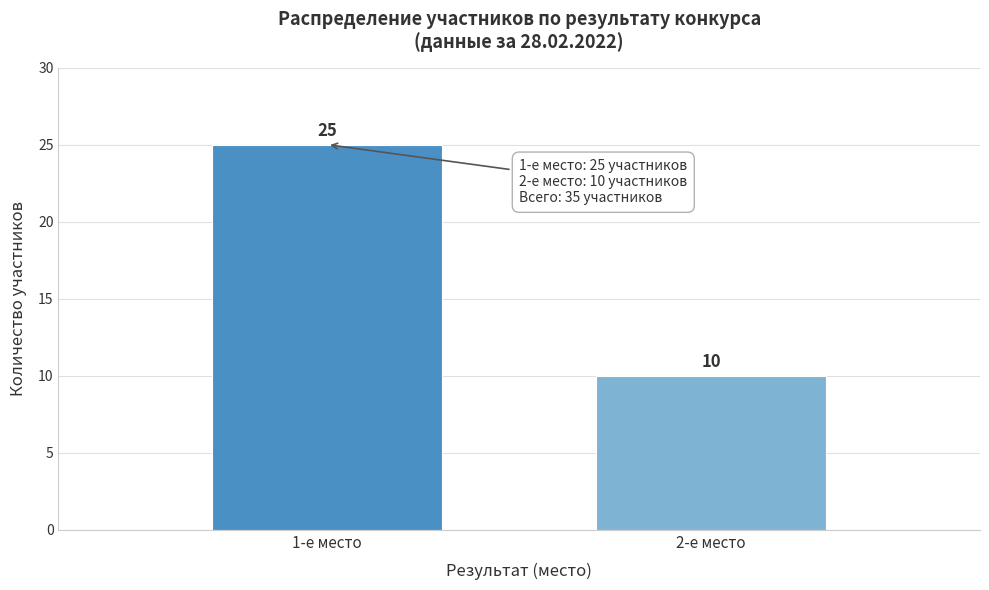

Reading left to right, transcribe all the data shown in this chart.

1-е место=25	2-е место=10